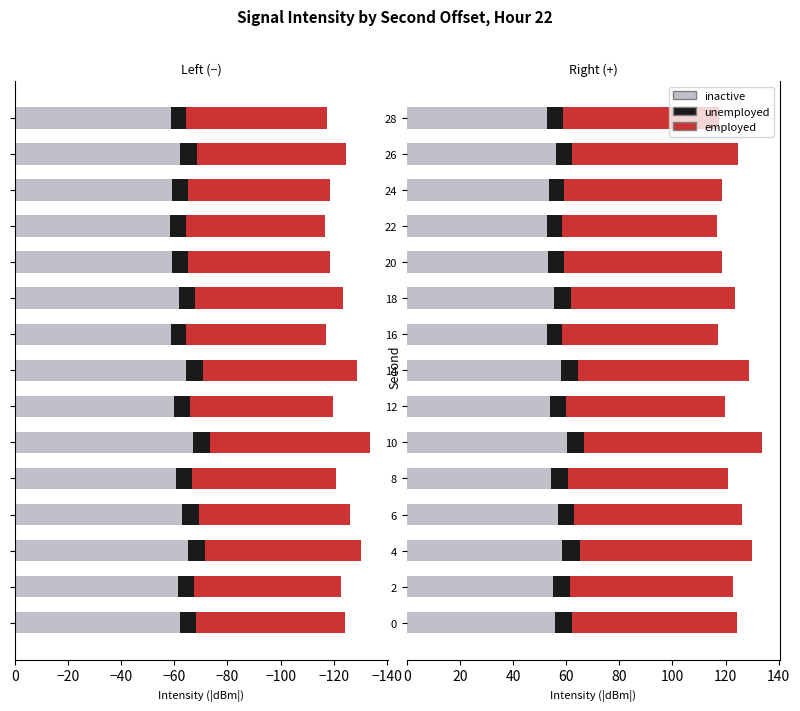

How many data points in inactive are less than 55?

7